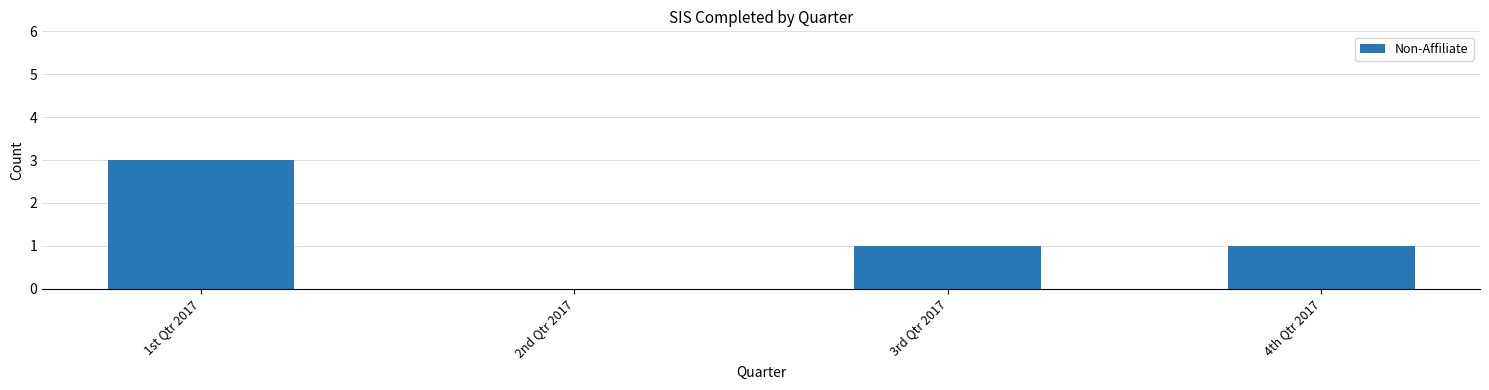

What is the sum of all values?

5